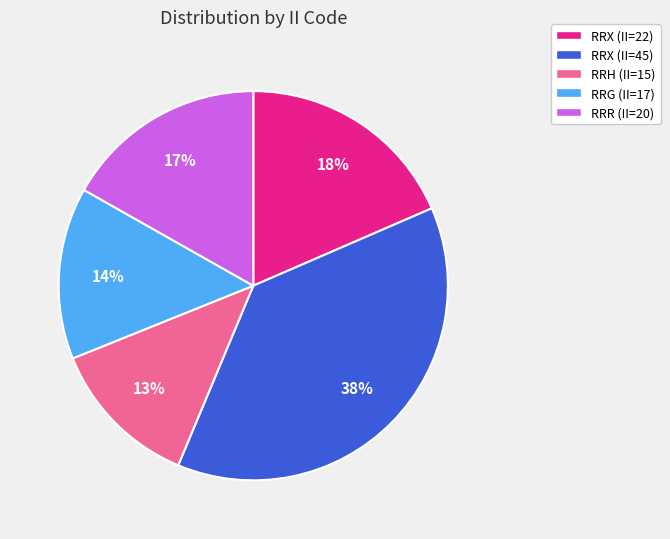

To the nearest percent, what percentage of the pie is RRH (II=15)?

13%